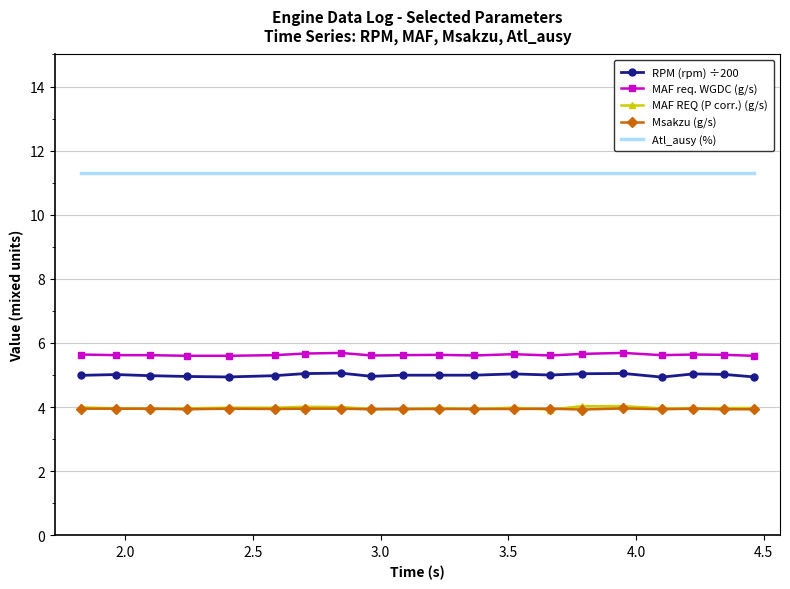

True or false: Atl_ausy (%) and MAF req. WGDC (g/s) cross at least once.

False